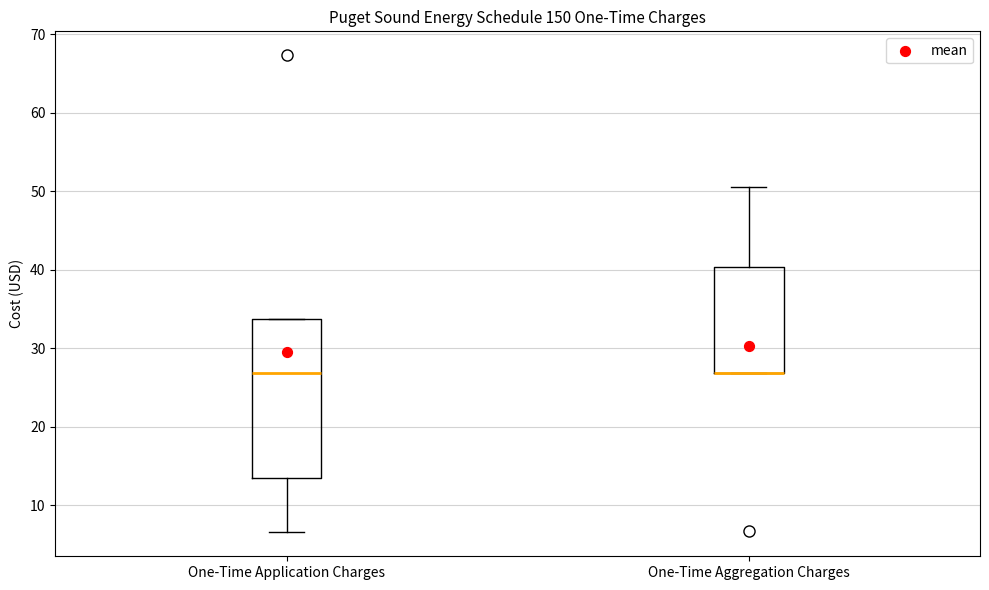

Comparing the boxes themselves (not the whiskers), which one is the tallest?

One-Time Application Charges